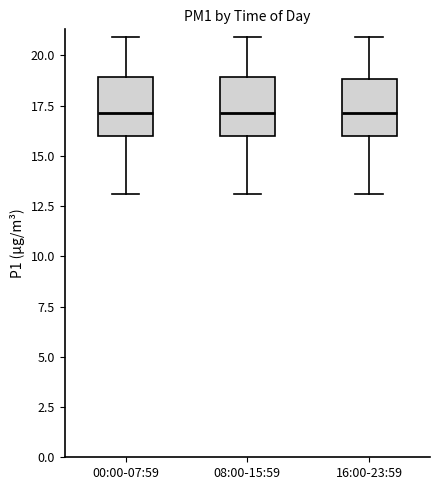

Where does the upper whisker of the box for 08:00-15:59 end on the y-axis? The values are not printed on the chart, so give them approximately, as read against the axis.

21